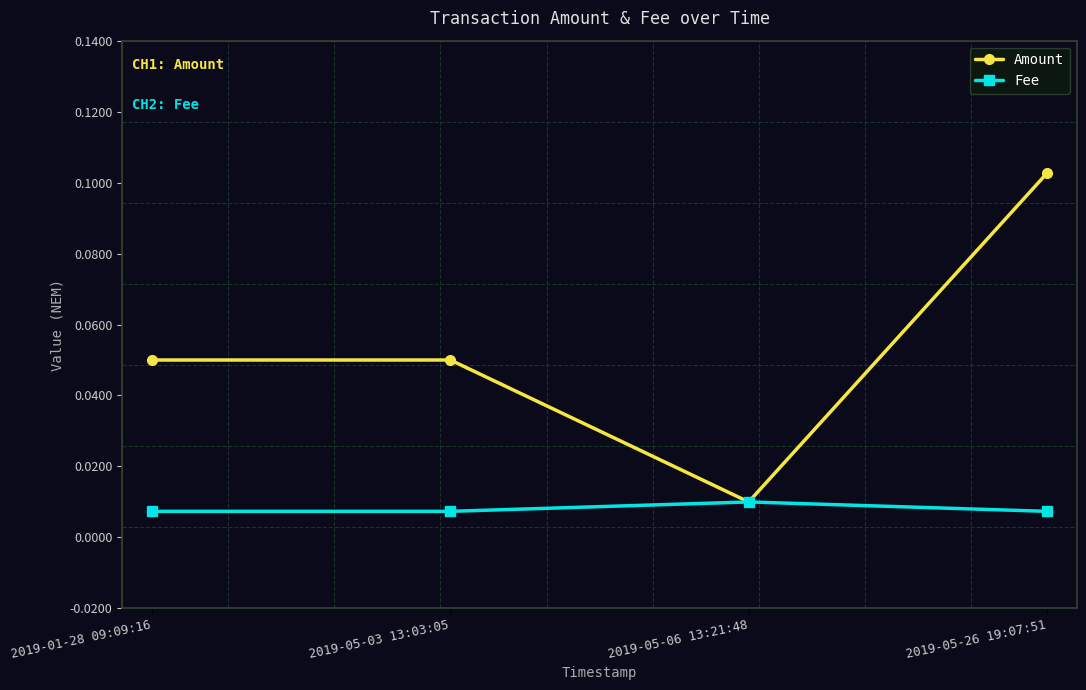

At which category is the sum across all series the highest?

2019-05-26 19:07:51